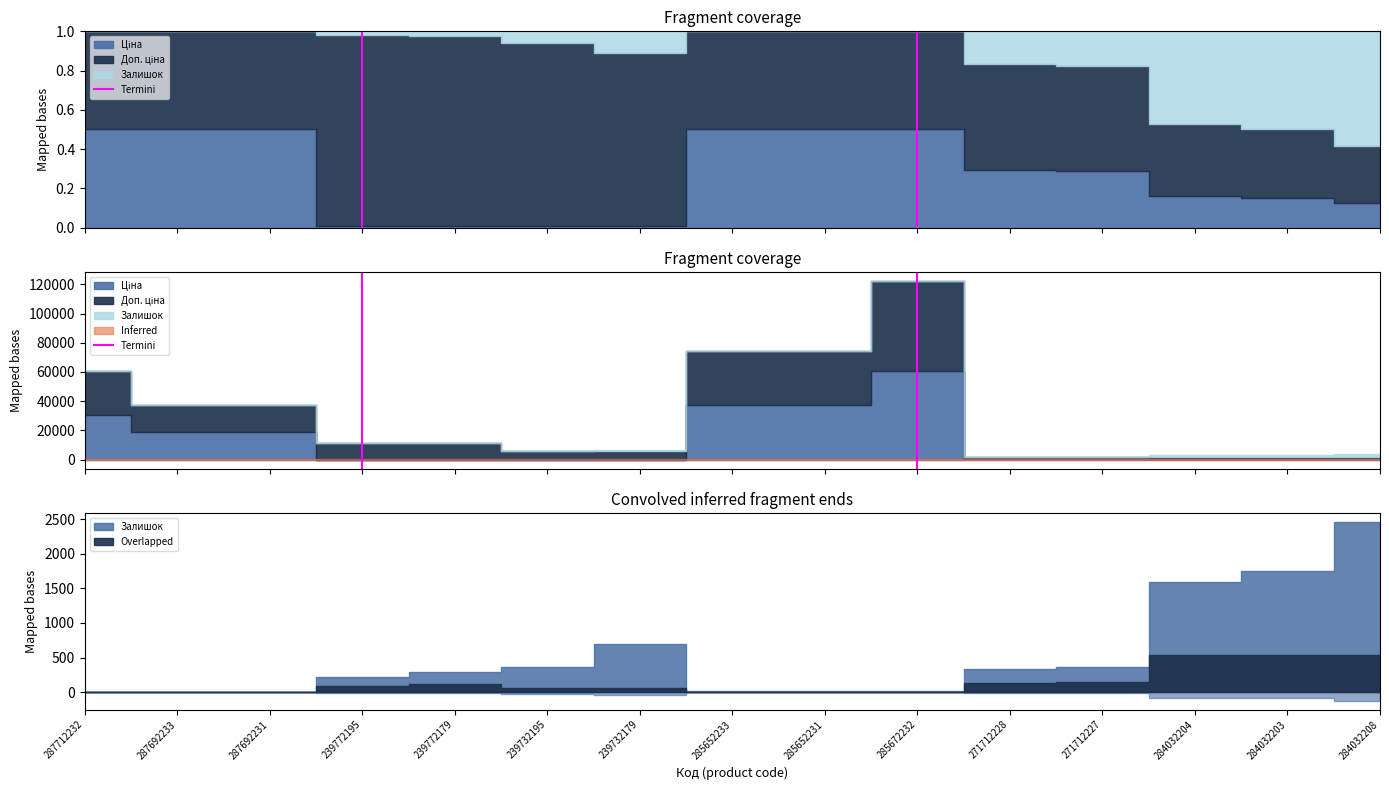

Is it true that the value at 239772195 is 0?

False